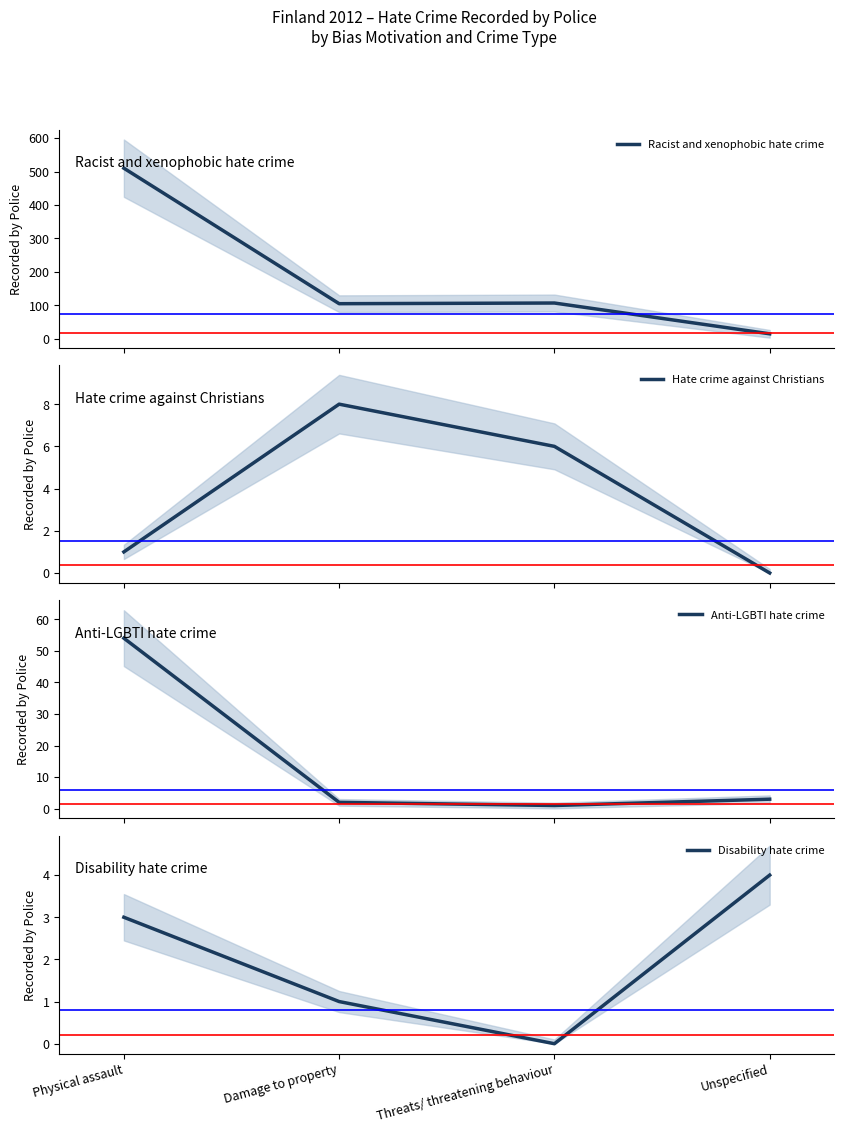

What is the difference between the maximum and minimum values in the Racist and xenophobic hate crime series?

495